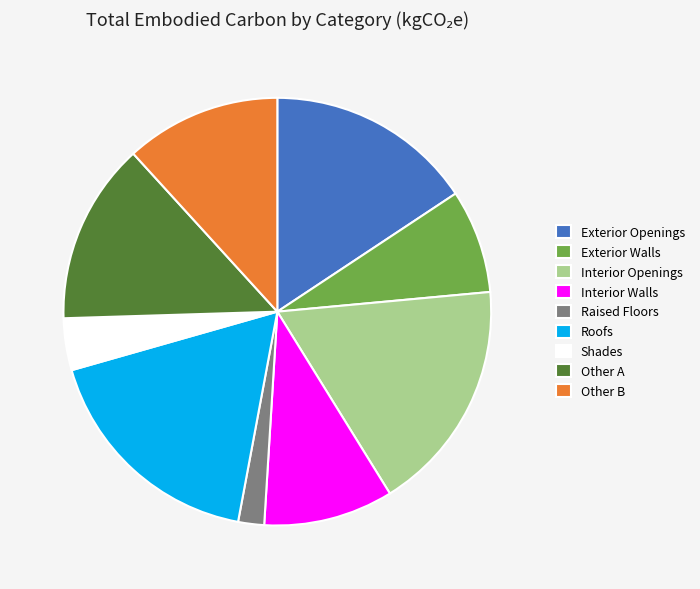

Is it true that Exterior Openings is 9% of the pie?

False